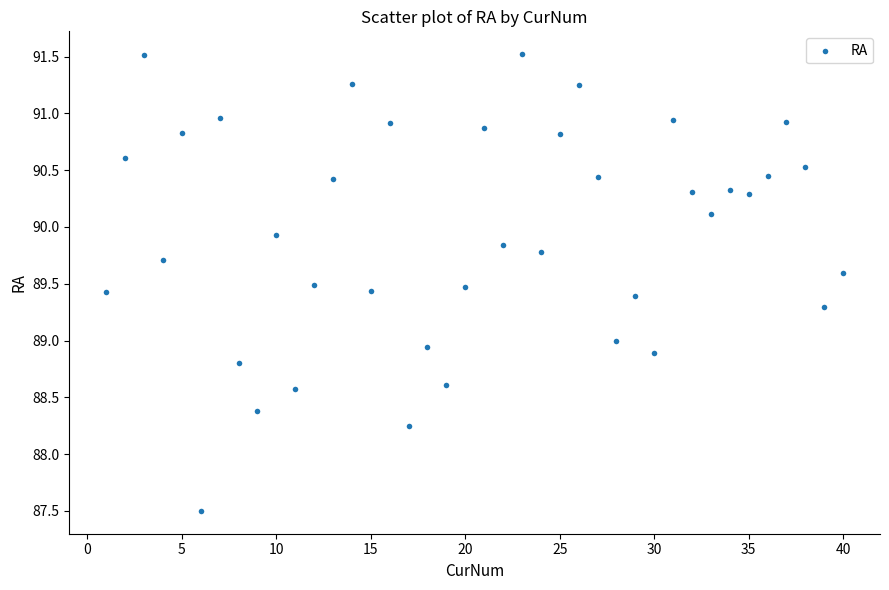

What is the range of X values (max minus min)?

39.0